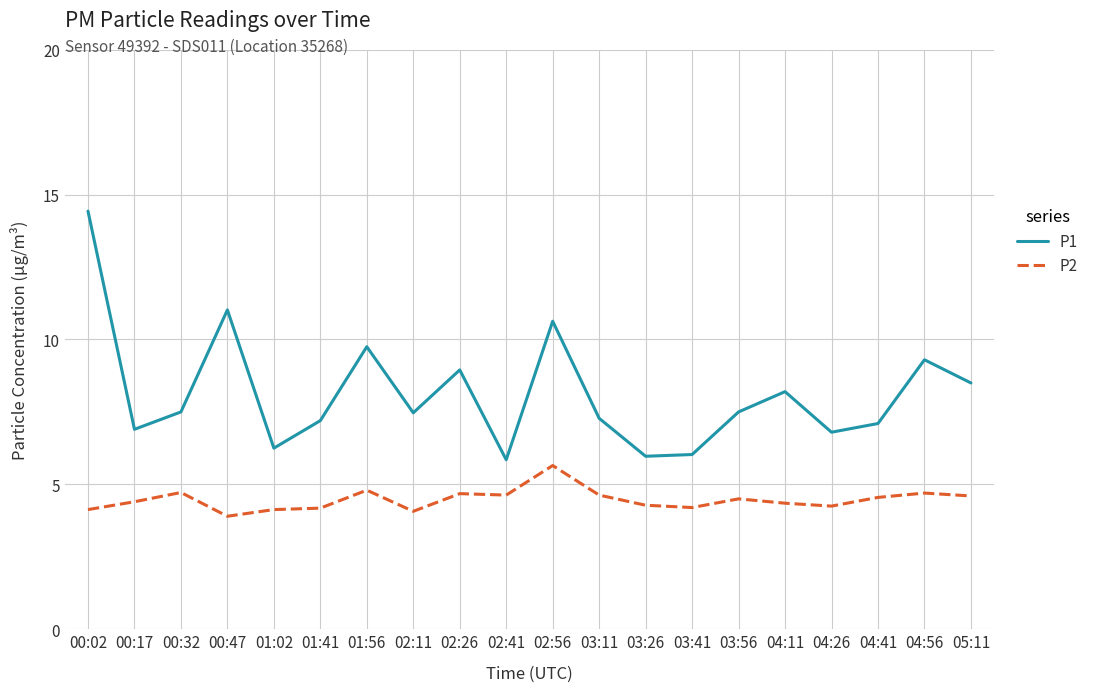

Which series has the largest range (max minus min)?

P1